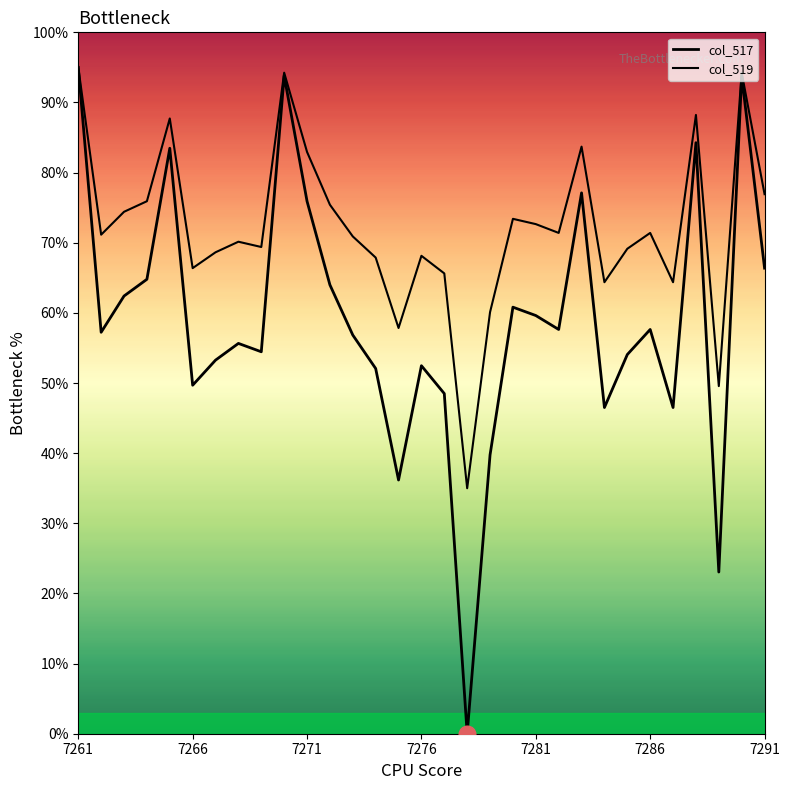

Does the chart display data point markers on the line(s)?

No